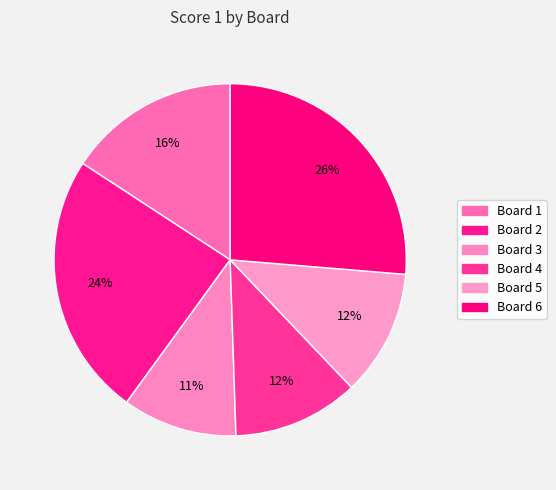

Does Board 2 account for over 50% of the chart?

No